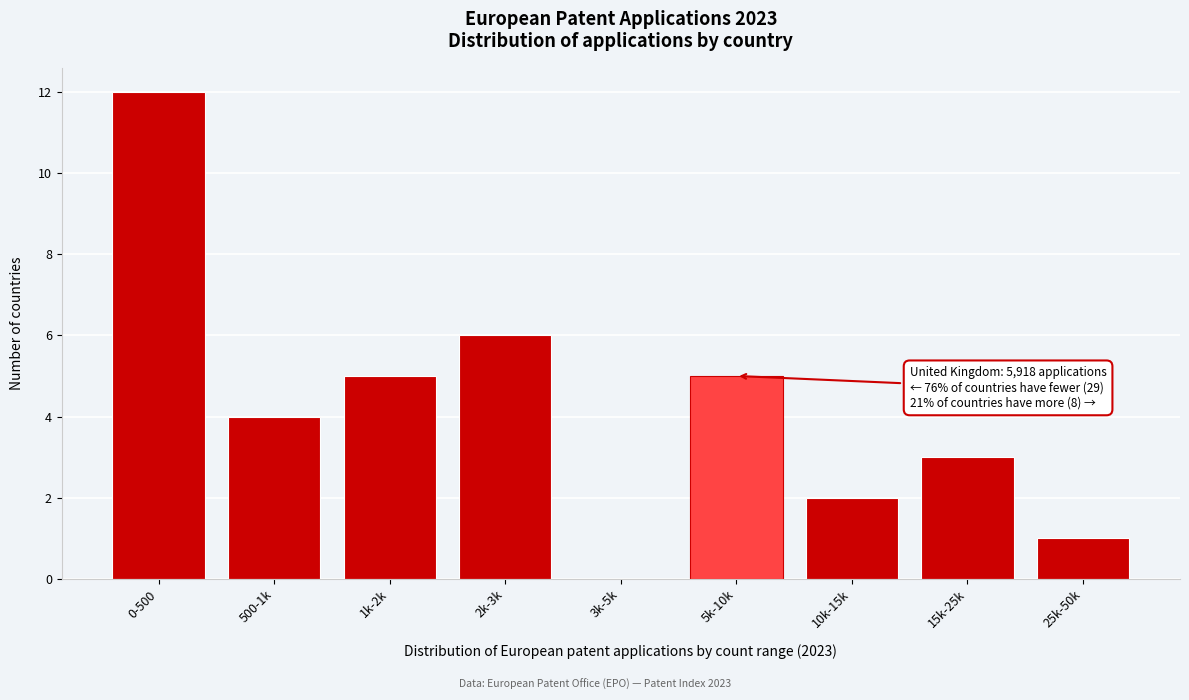

Reading left to right, list all the values displayed in this chart.

0-500=12	500-1k=4	1k-2k=5	2k-3k=6	3k-5k=0	5k-10k=5	10k-15k=2	15k-25k=3	25k-50k=1